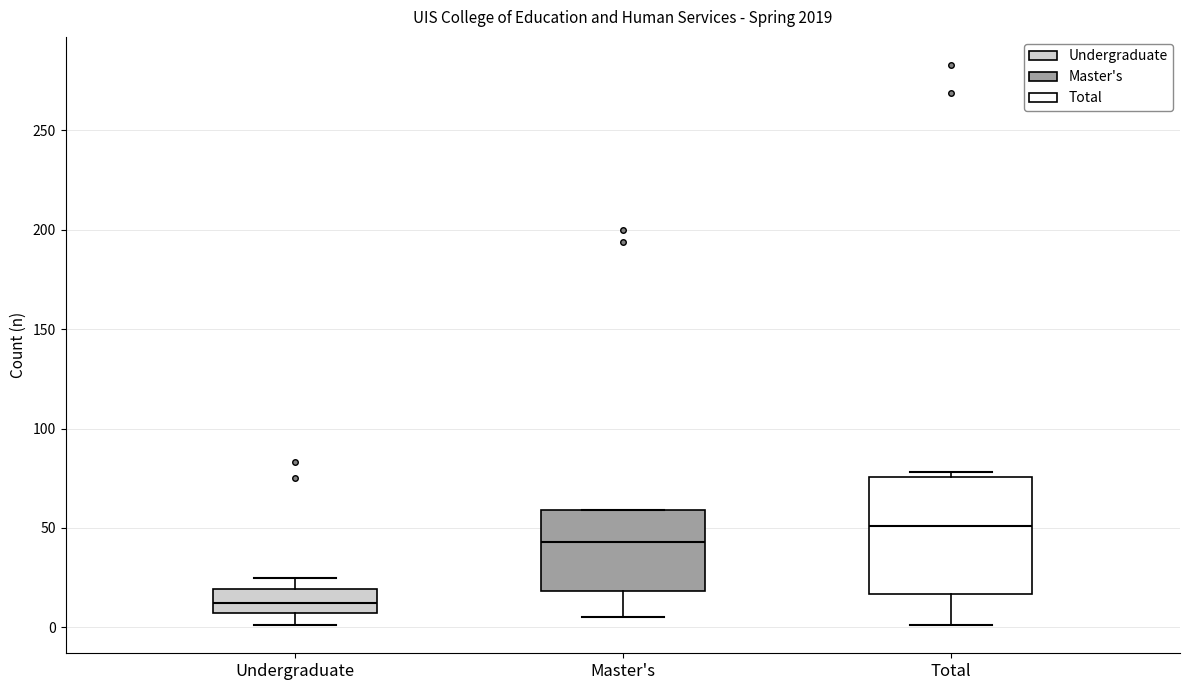

Which box is the tallest, from its lower edge to its upper edge?

Total